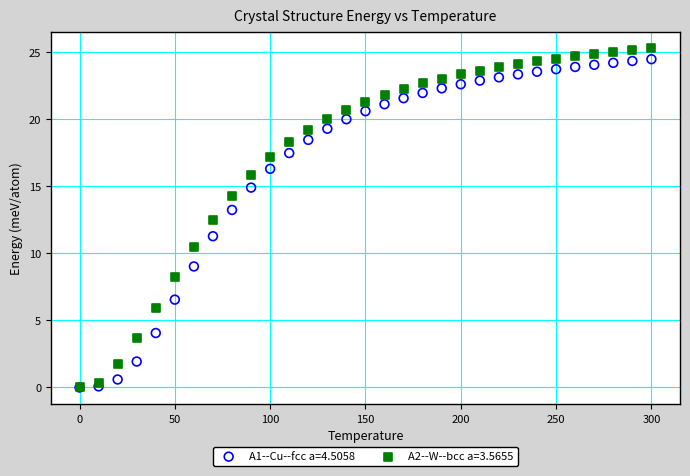

Which series contains the highest Y value?

A2--W--bcc a=3.5655